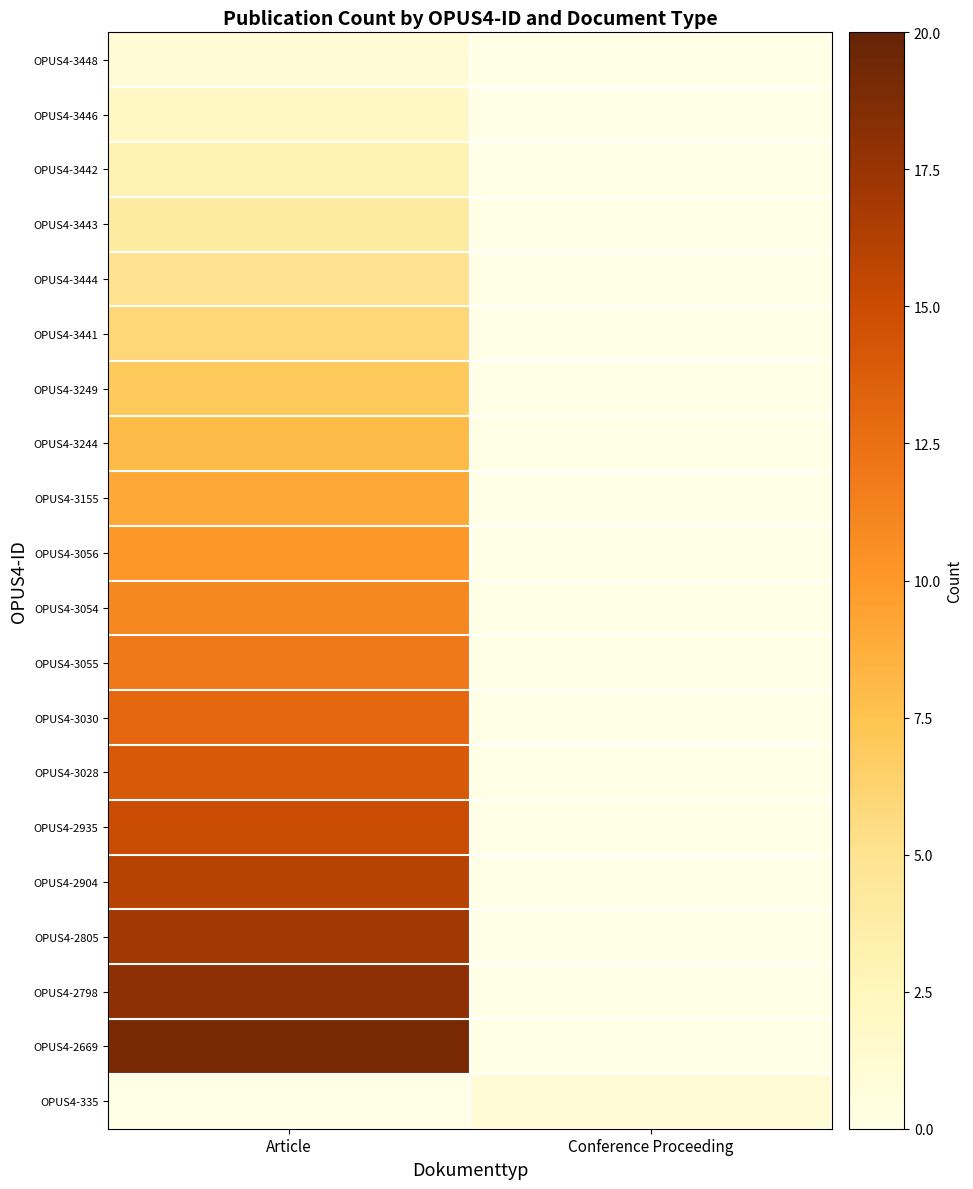

At how many categories does at least one series exceed 3?

1